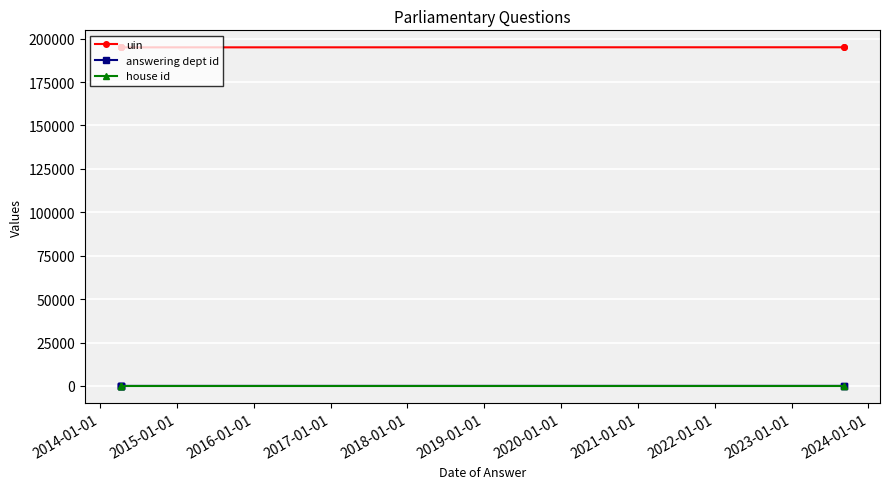

At 2015-01-01, list the series in order from largest to smallest.

uin, answering dept id, house id